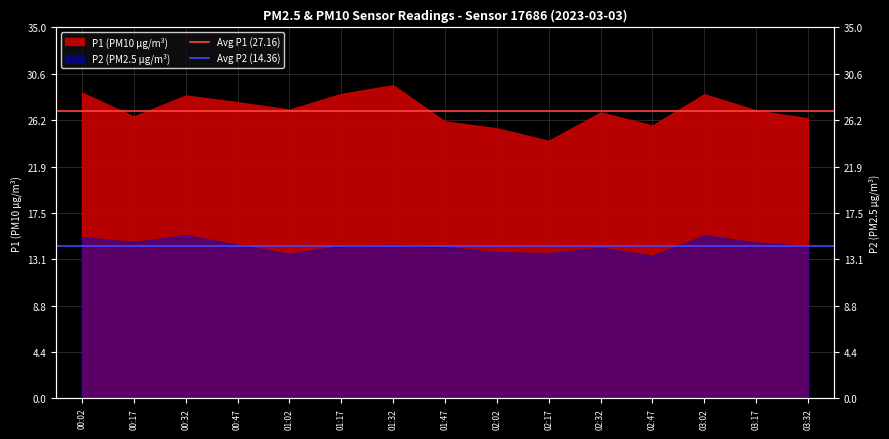

What is the value of the Avg P2 (14.36) point at the 1st from the left?

14.4